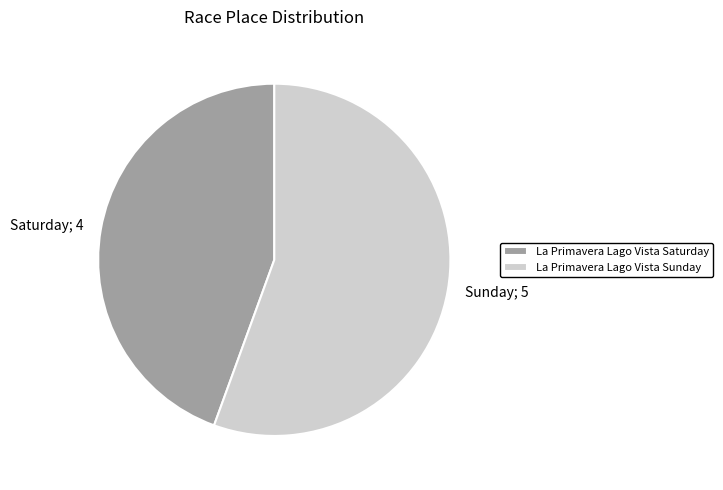

Which category has the biggest portion of the pie?

La Primavera Lago Vista Sunday